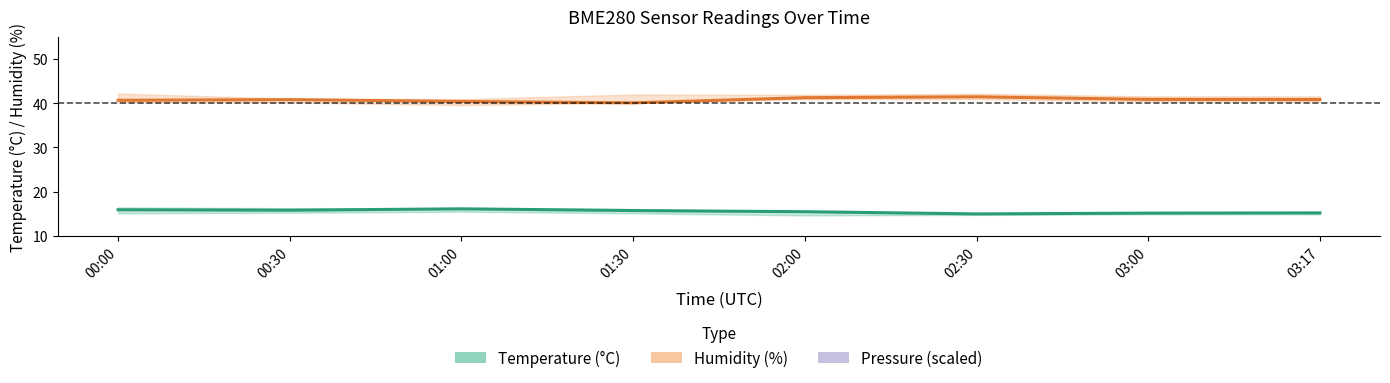

Which has a higher value, 02:00 or 03:00?

02:00